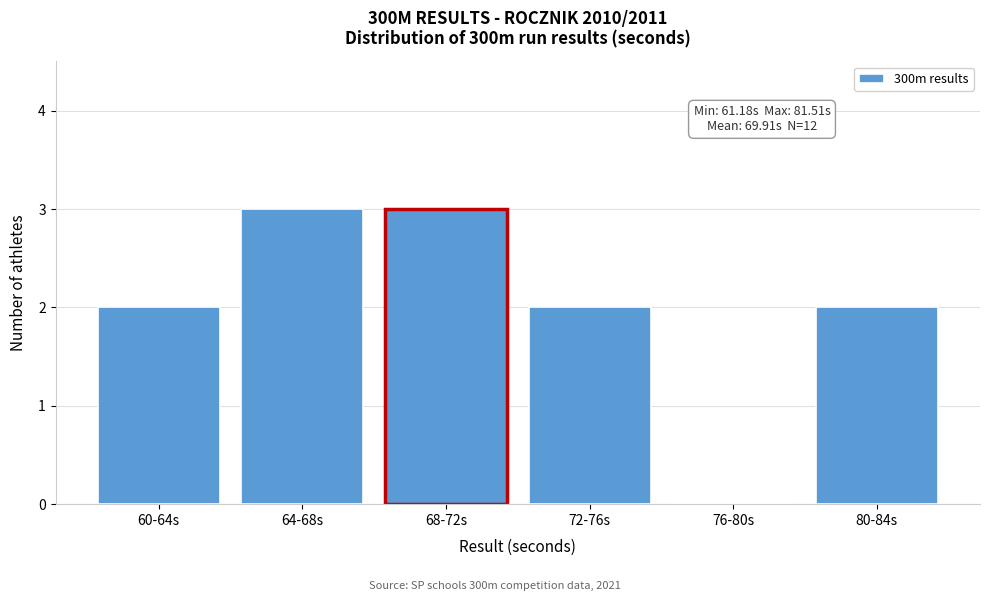

Reading left to right, list all the values displayed in this chart.

60-64s=2	64-68s=3	68-72s=3	72-76s=2	76-80s=0	80-84s=2